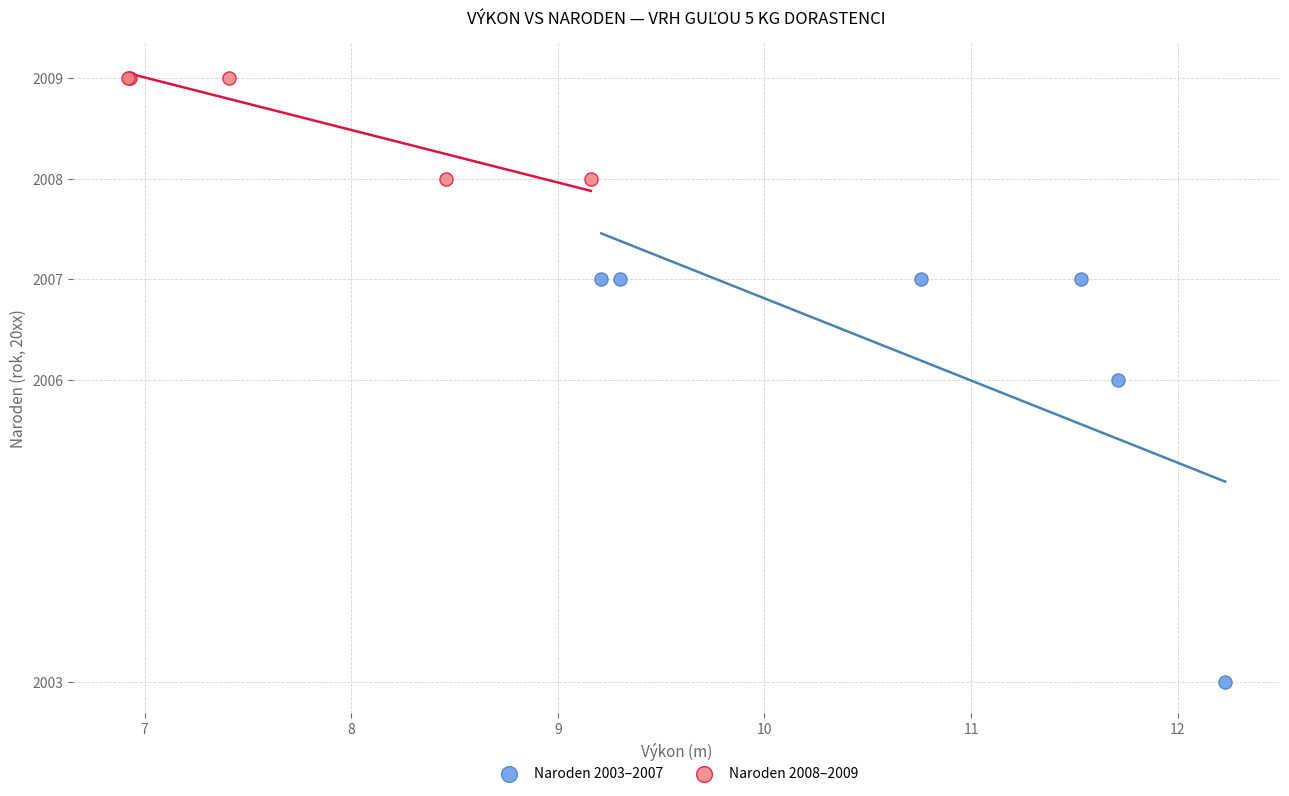

Which series contains the highest Y value?

Naroden 2008–2009